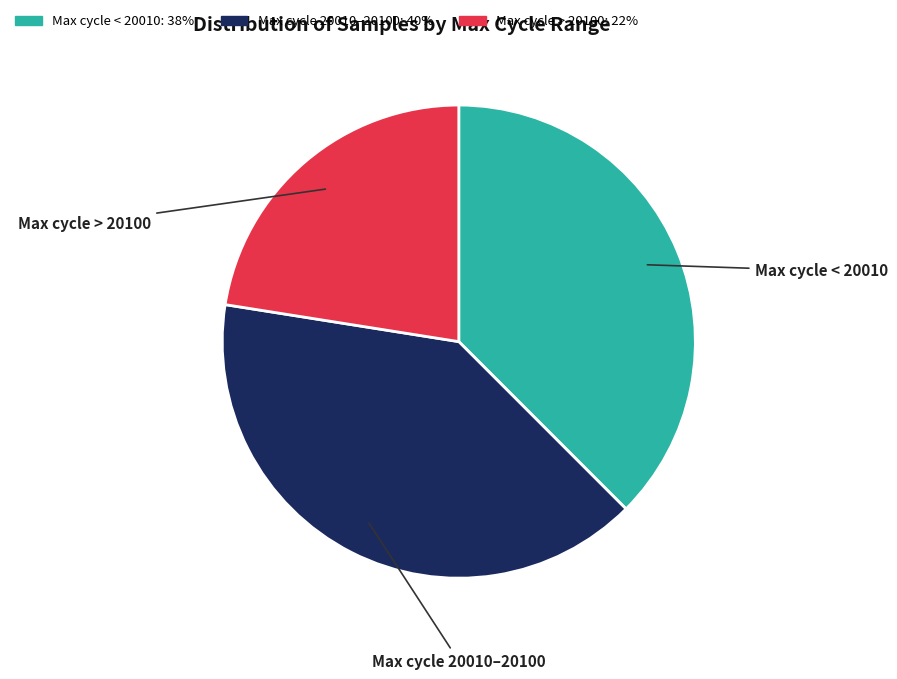

The Max cycle 20010–20100: 40% slice represents 33% of the pie. True or false?

False